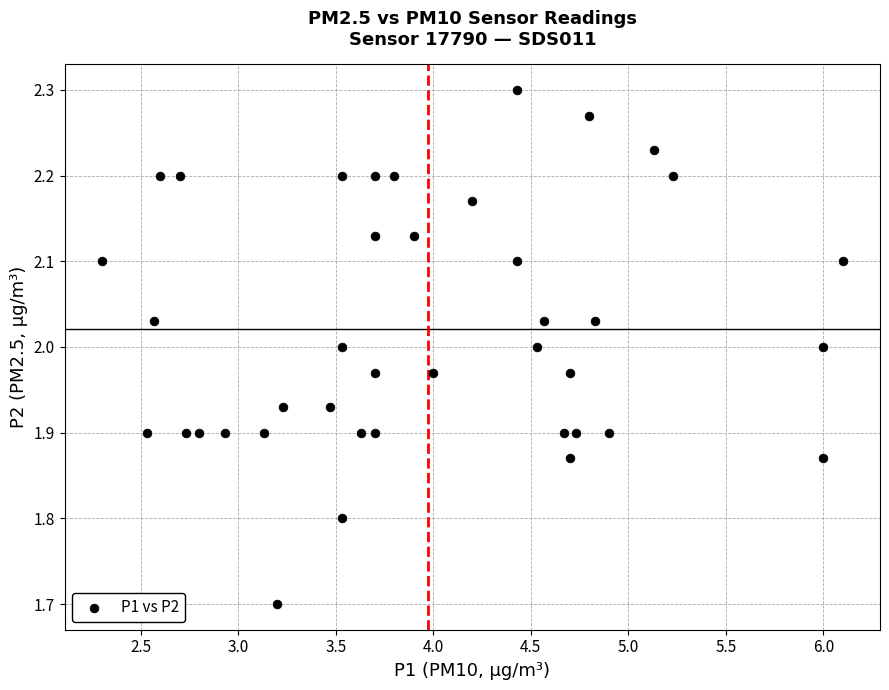

What is the range of Y values (max minus min)?

0.6